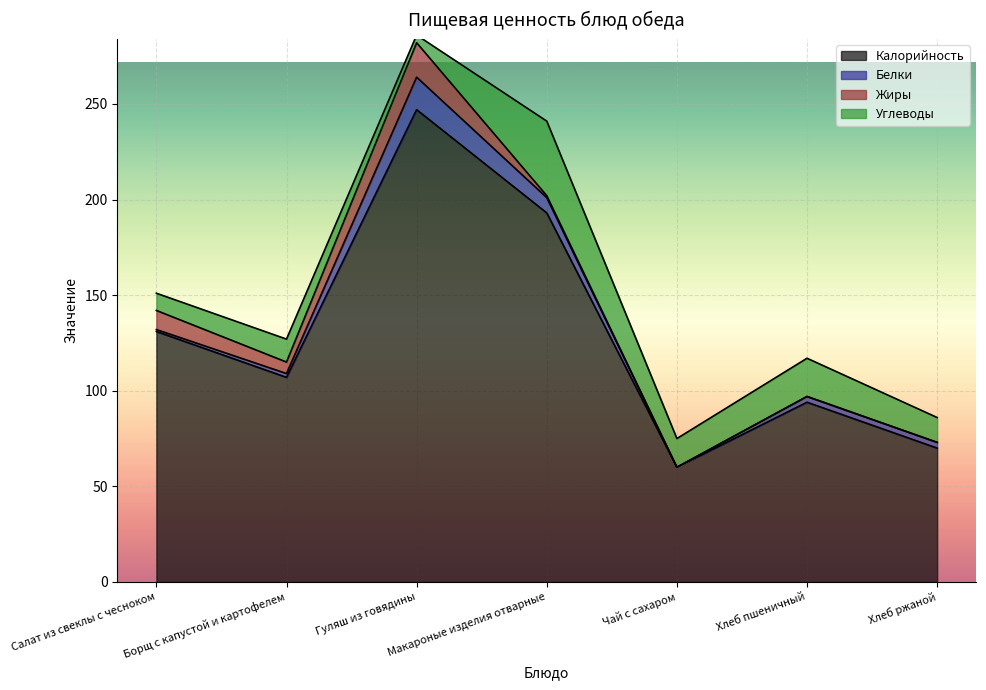

At Борщ с капустой и картофелем, list the series in order from smallest to largest.

Белки, Жиры, Углеводы, Калорийность